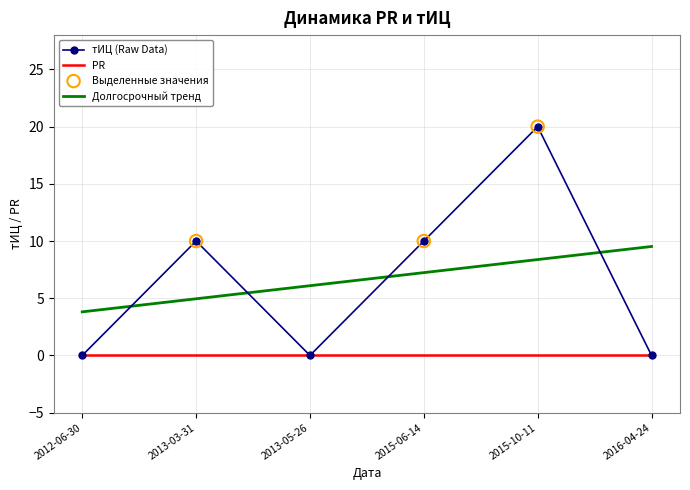

What is the spread (max minus min) of values at 2015-10-11?

20.0